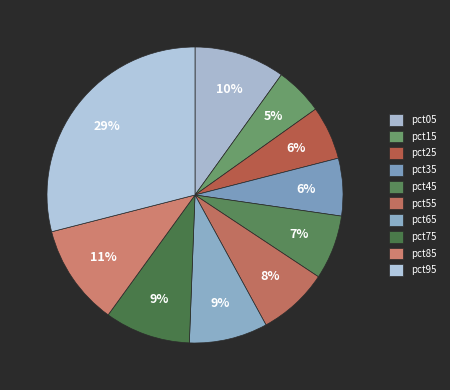

Is pct65 the majority of the pie?

No